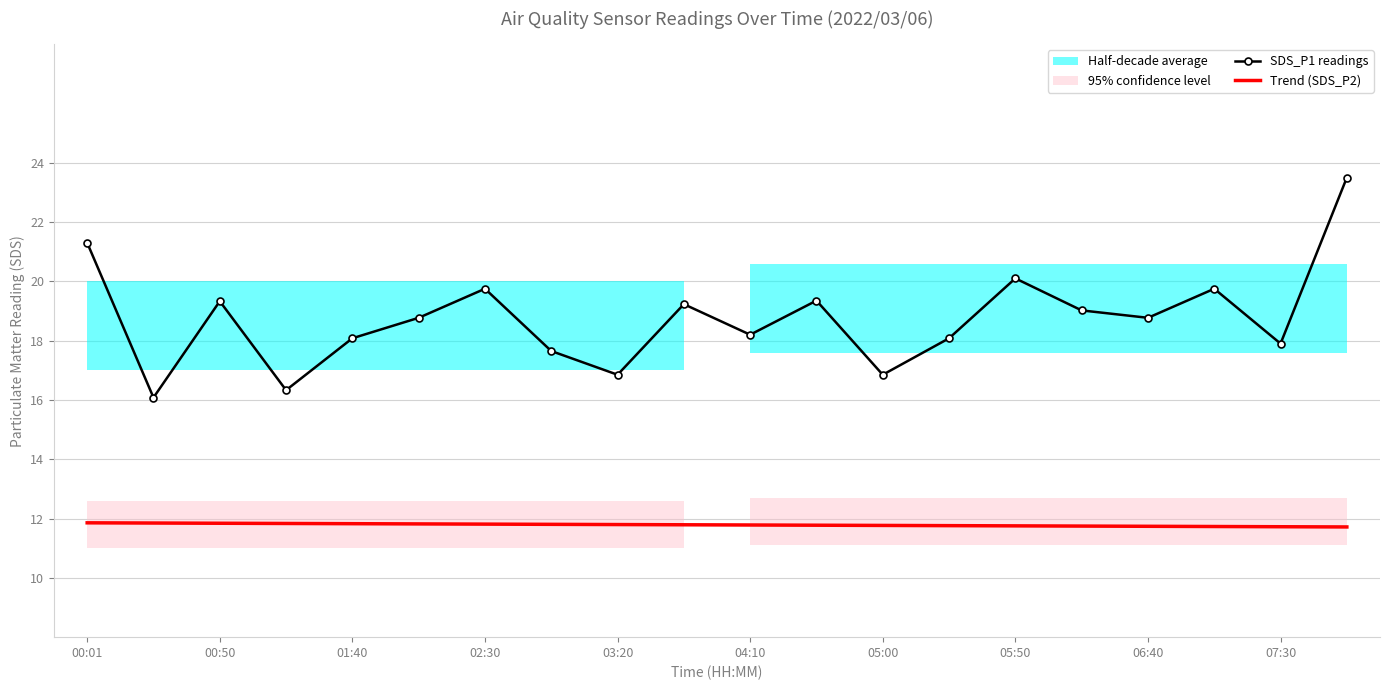

At how many categories does at least one series exceed 19?

9